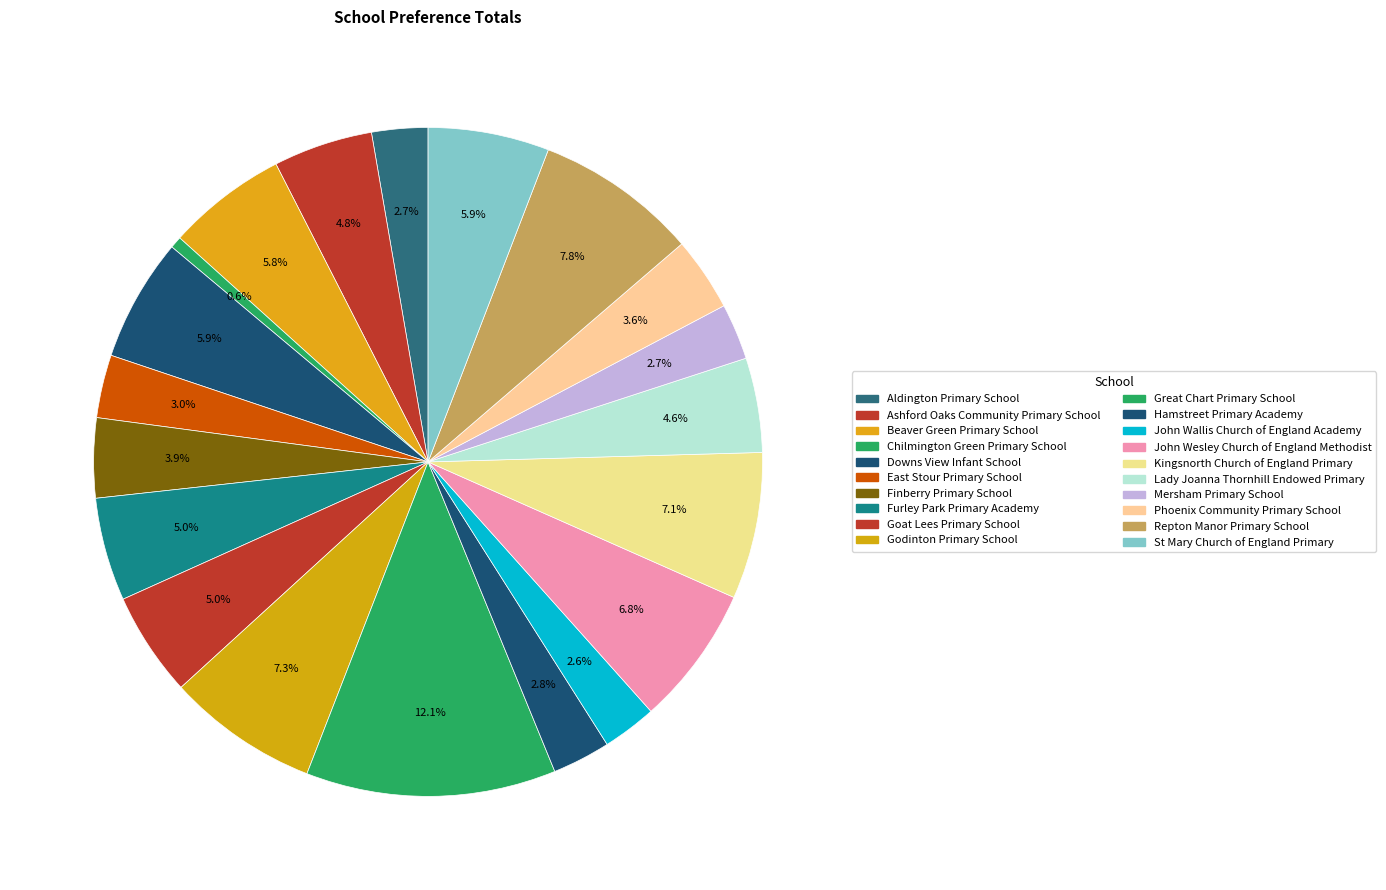

Which category has the biggest portion of the pie?

Great Chart Primary School